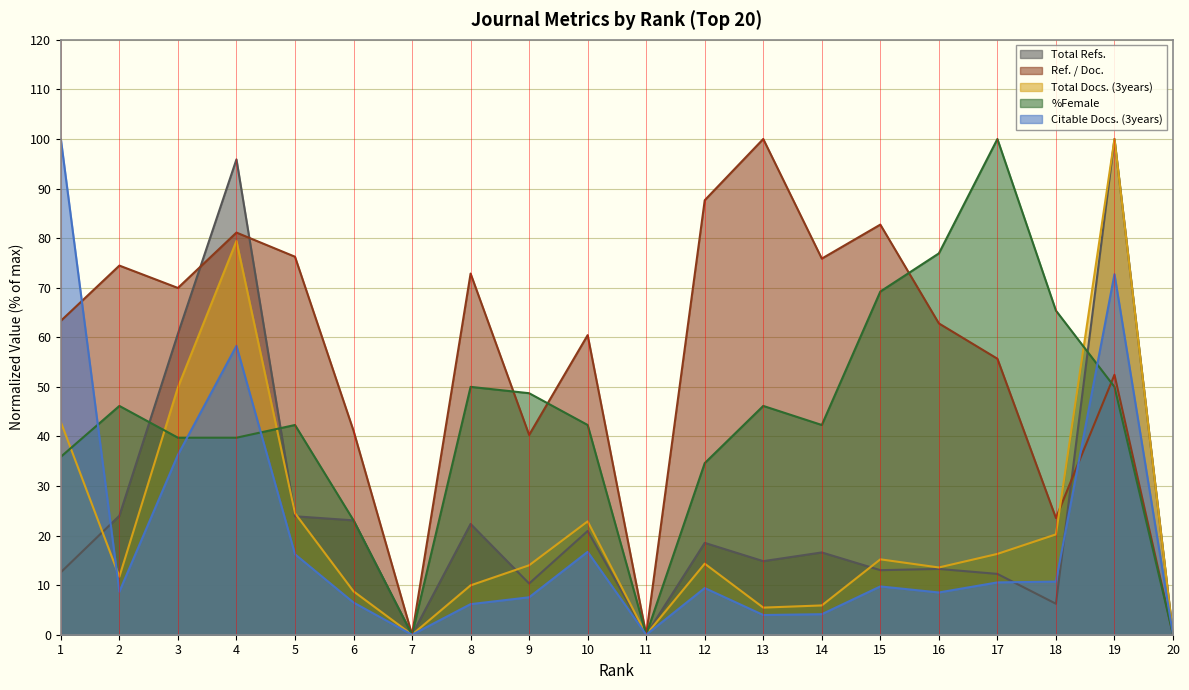

Where is the first local minimum for %Female?

7